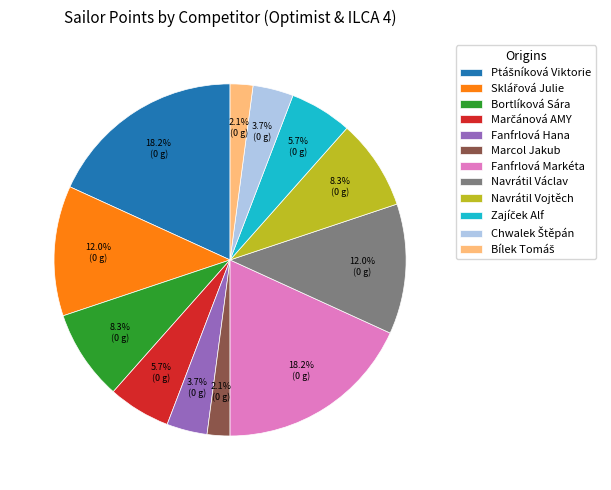

Count the number of slices in the pie.

12